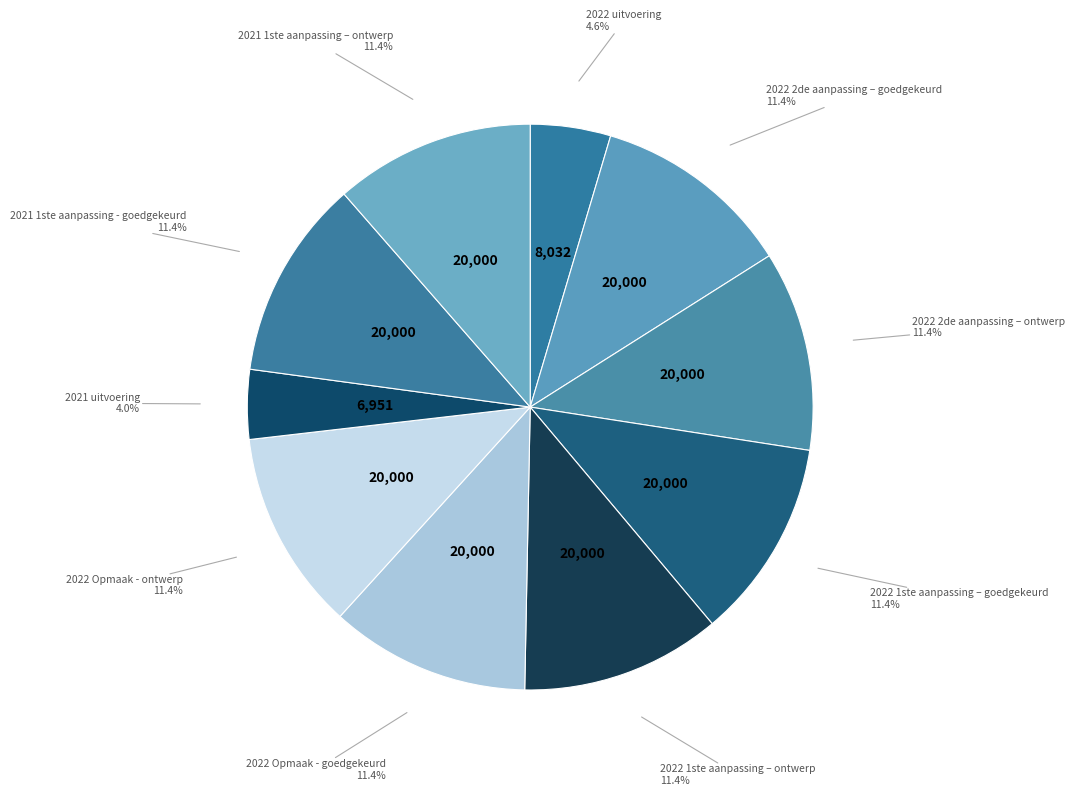

What percentage is NOT represented by 2022 2de aanpassing – ontwerp?

88.6%